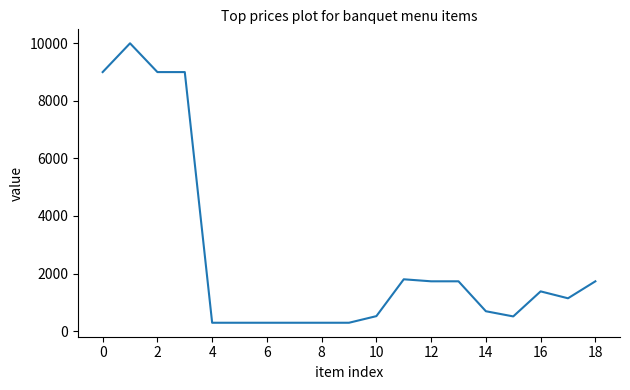

What is the greatest value displayed?

10000